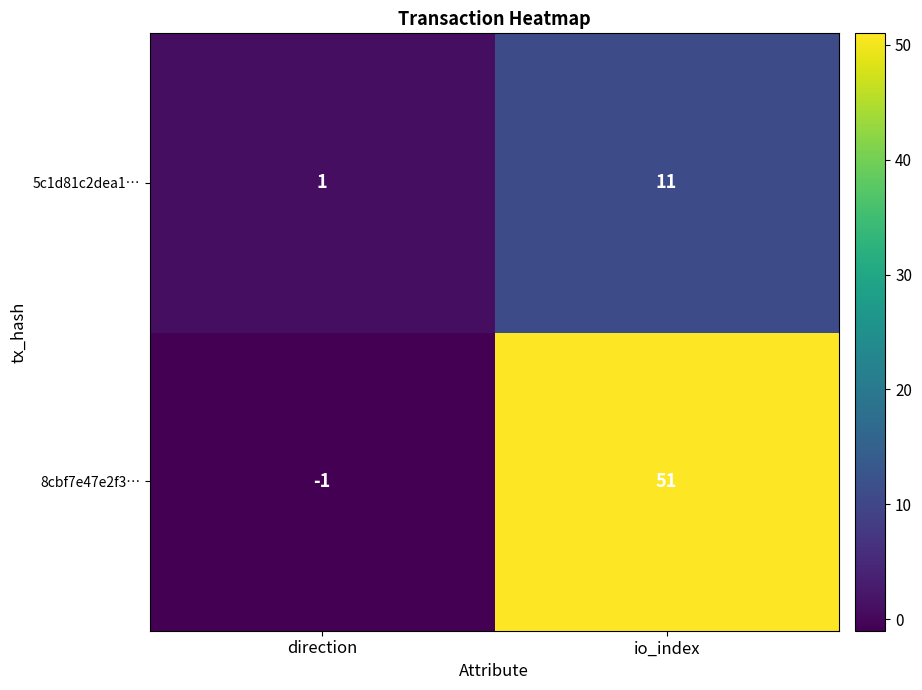

Rank the series by their maximum value, from highest to lowest.

8cbf7e47e2f3…, 5c1d81c2dea1…